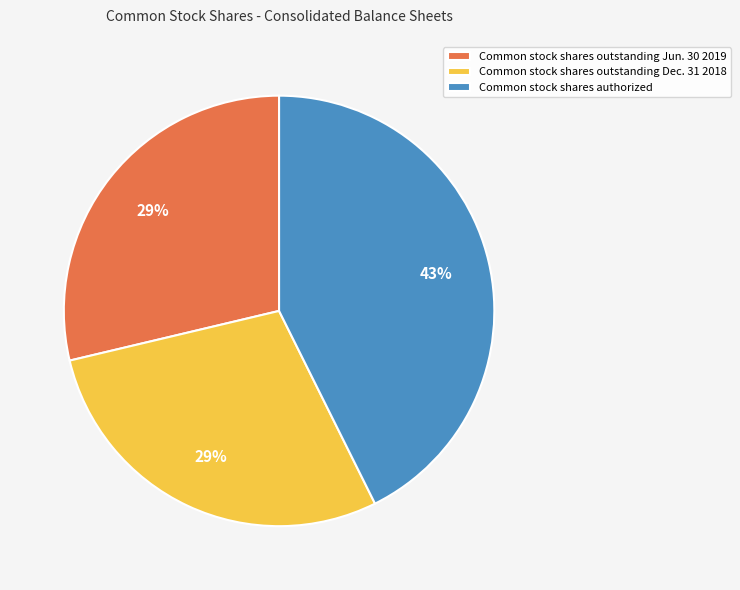

Which category has the biggest portion of the pie?

Common stock shares authorized